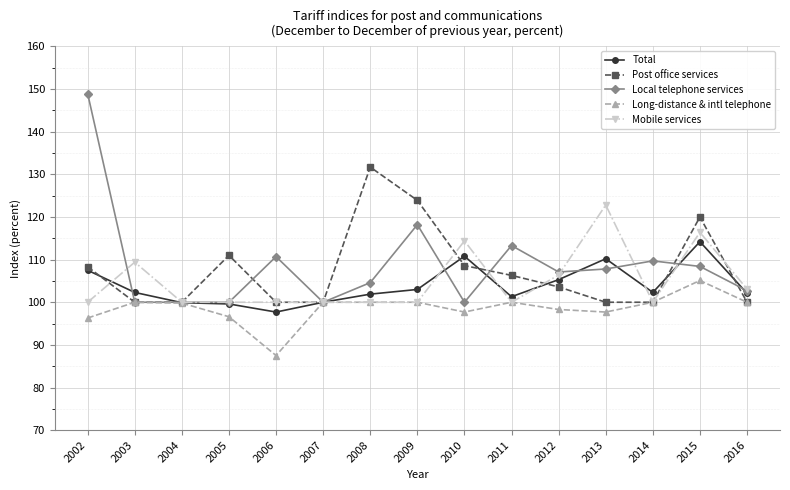

What is the value of the Post office services point at the 9th from the left?

108.6